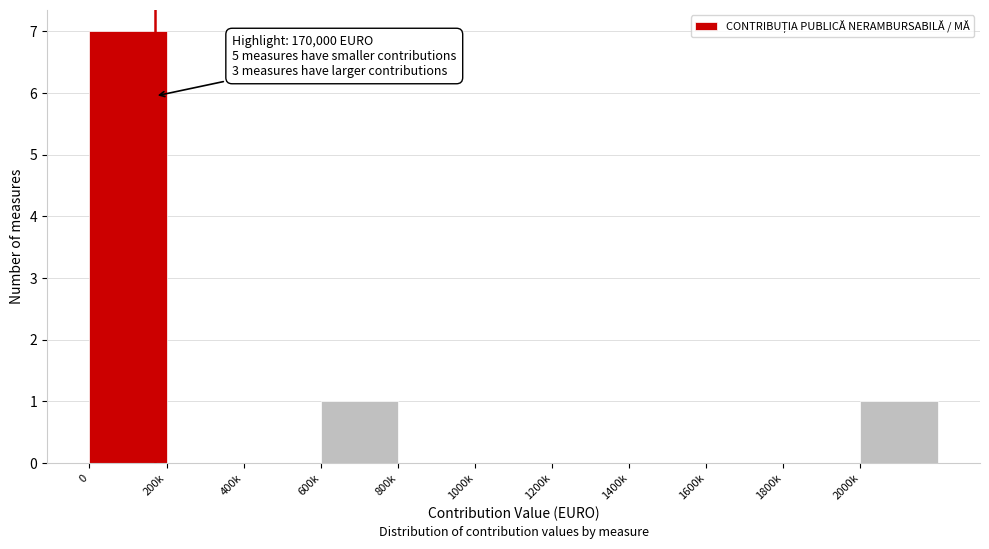

Reading left to right, extract all data points from this chart.

0=7	200k=0	400k=0	600k=1	800k=0	1000k=0	1200k=0	1400k=0	1600k=0	1800k=0	2000k=1